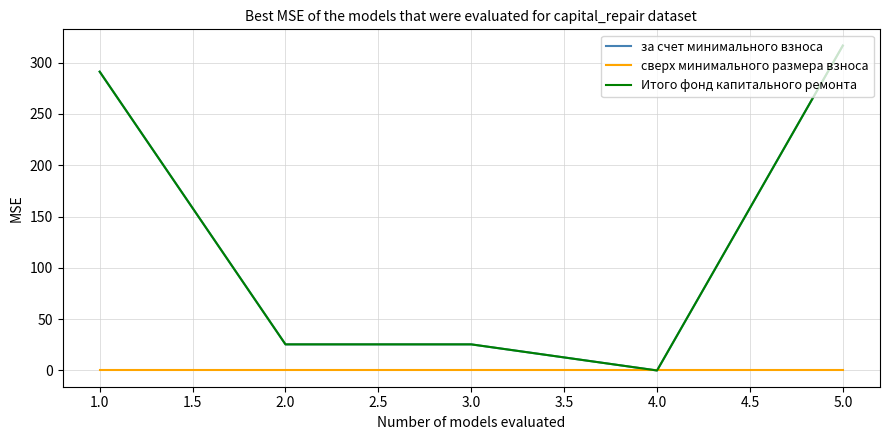

Is this an area chart (filled region under the line)?

No